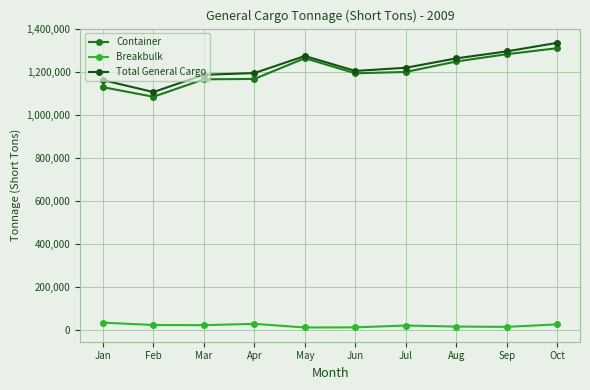

What is the minimum value shown in the chart?

10314